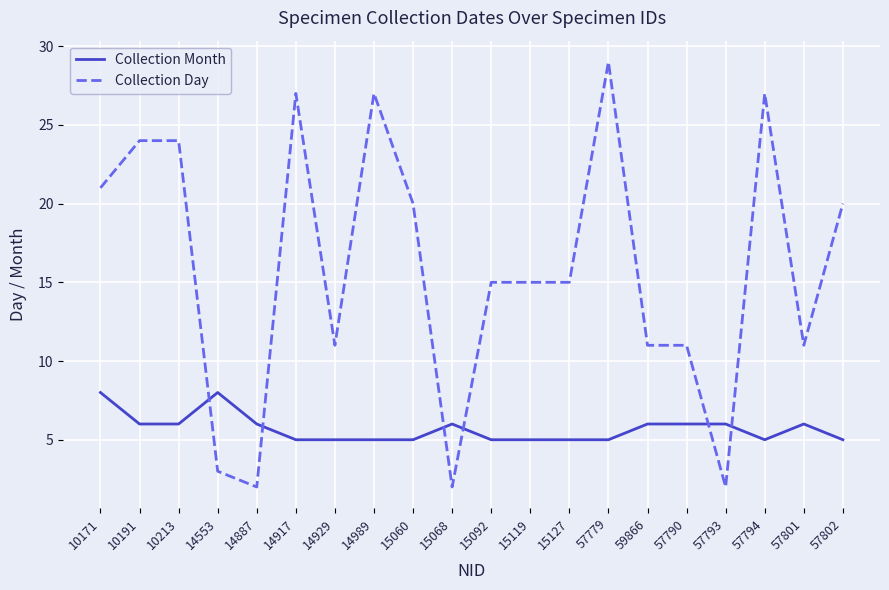

How many series are shown in this chart?

2